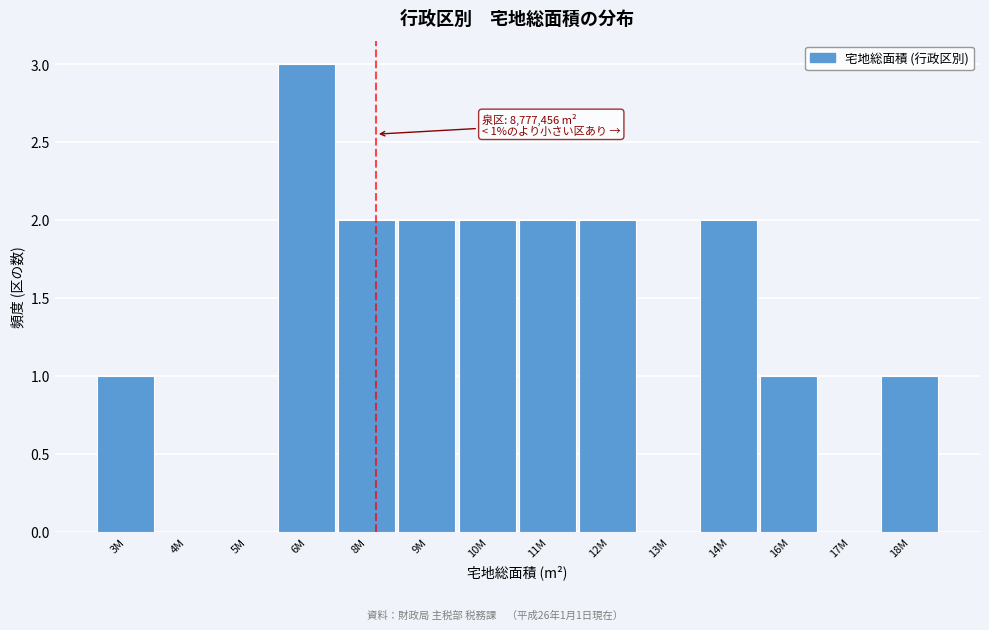

Reading left to right, list all the values displayed in this chart.

3M=1	4M=0	5M=0	6M=3	8M=2	9M=2	10M=2	11M=2	12M=2	13M=0	14M=2	16M=1	17M=0	18M=1